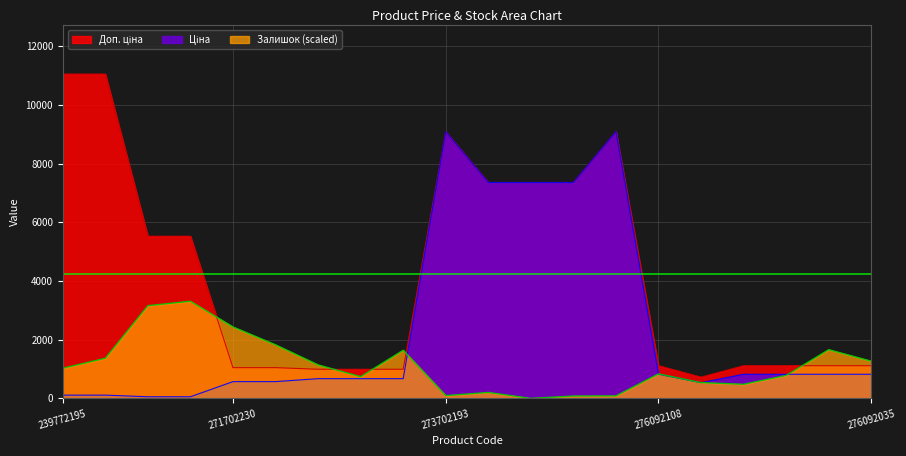

What is the label of the 17th point from the right?

239732179